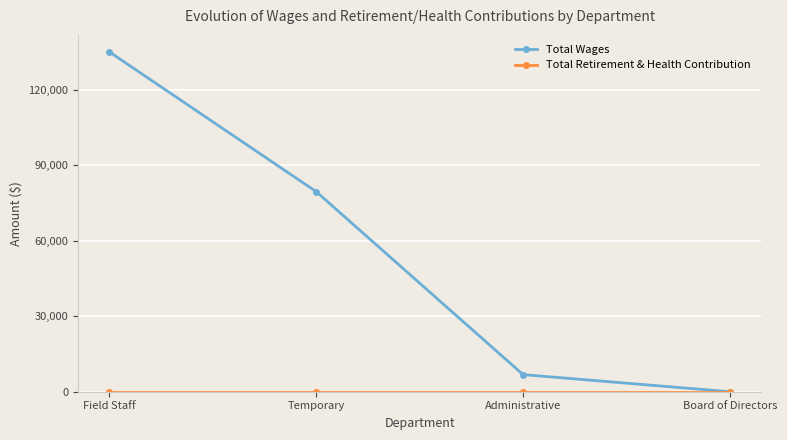

True or false: Total Wages has a value of 45151 at Temporary.

False